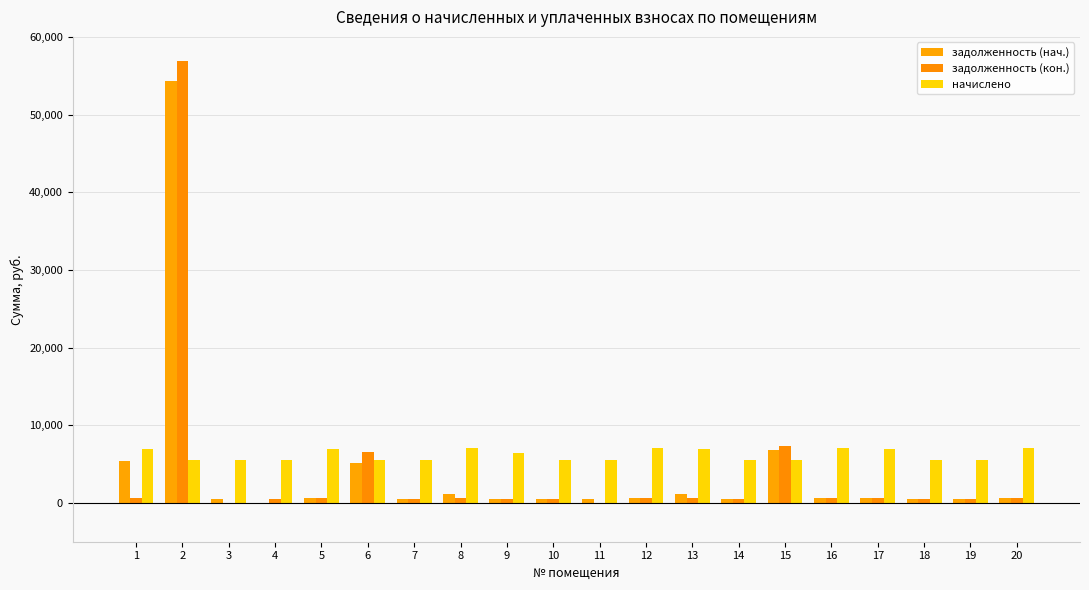

Count the number of categories in the chart.

20